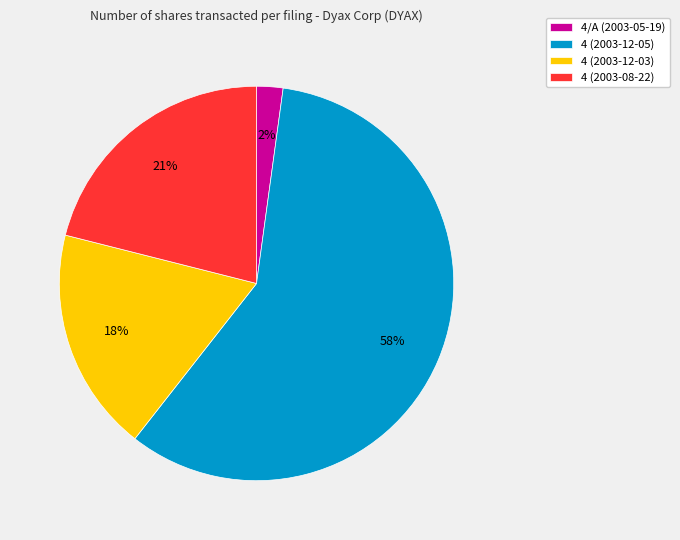

Does 4 (2003-12-05) account for over 50% of the chart?

Yes